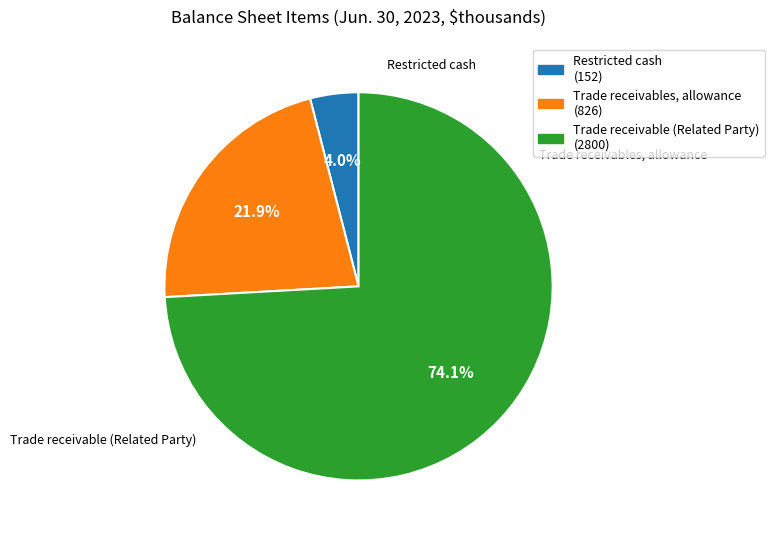

Is Trade receivable (Related Party) the majority of the pie?

Yes